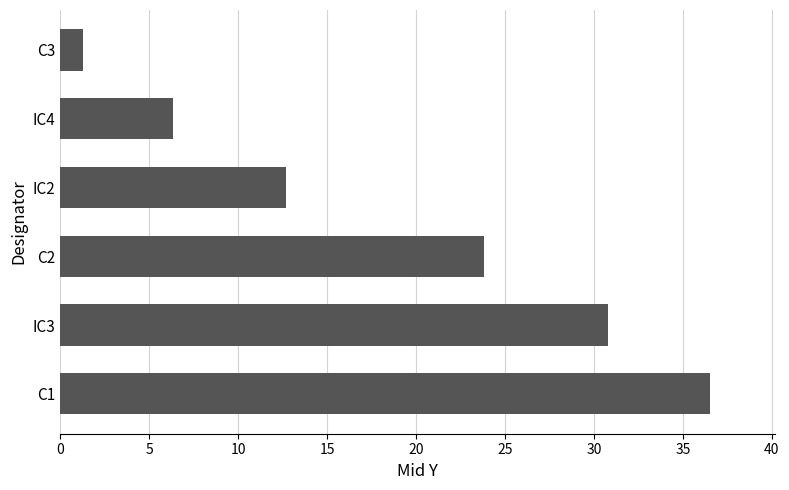

Rank the categories by value from lowest to highest.

C3, IC4, IC2, C2, IC3, C1